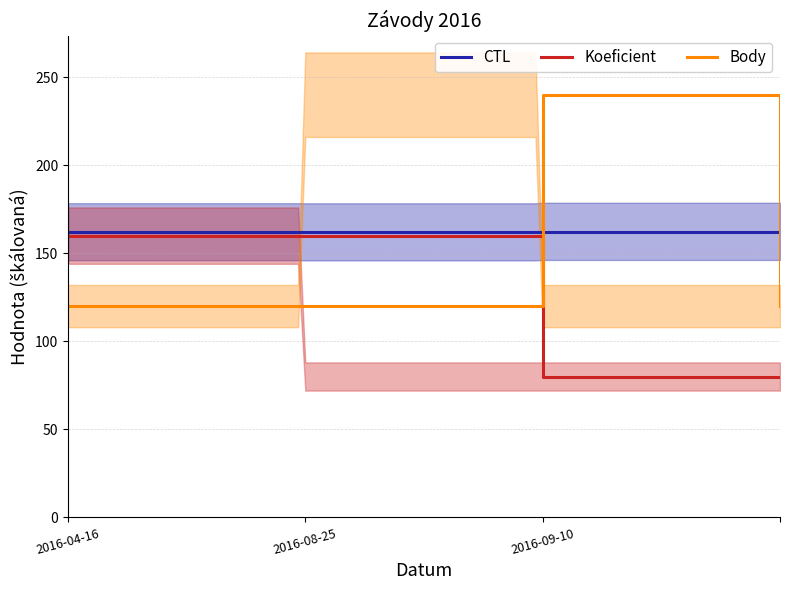

Is this an area chart (filled region under the line)?

No